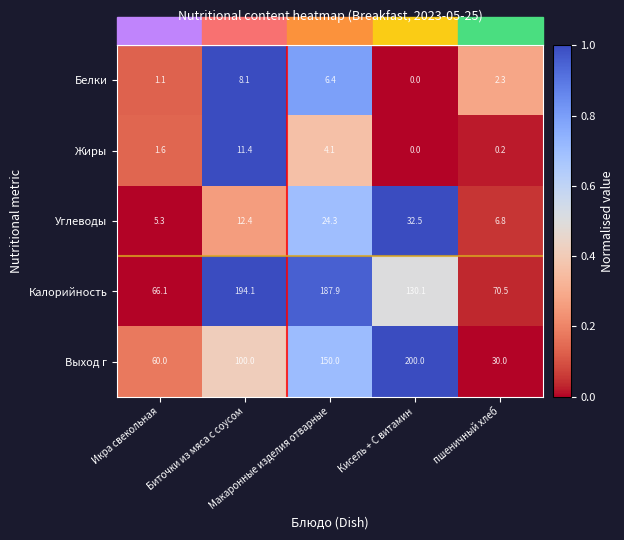

What is the average value of the Белки series?

3.6